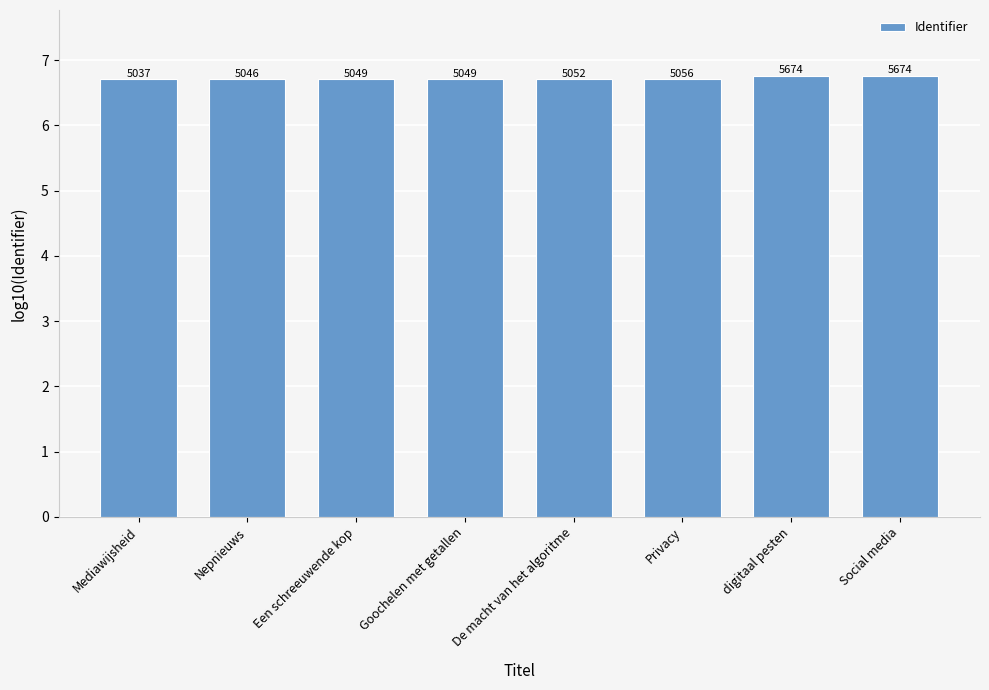

Are the bars horizontal?

No